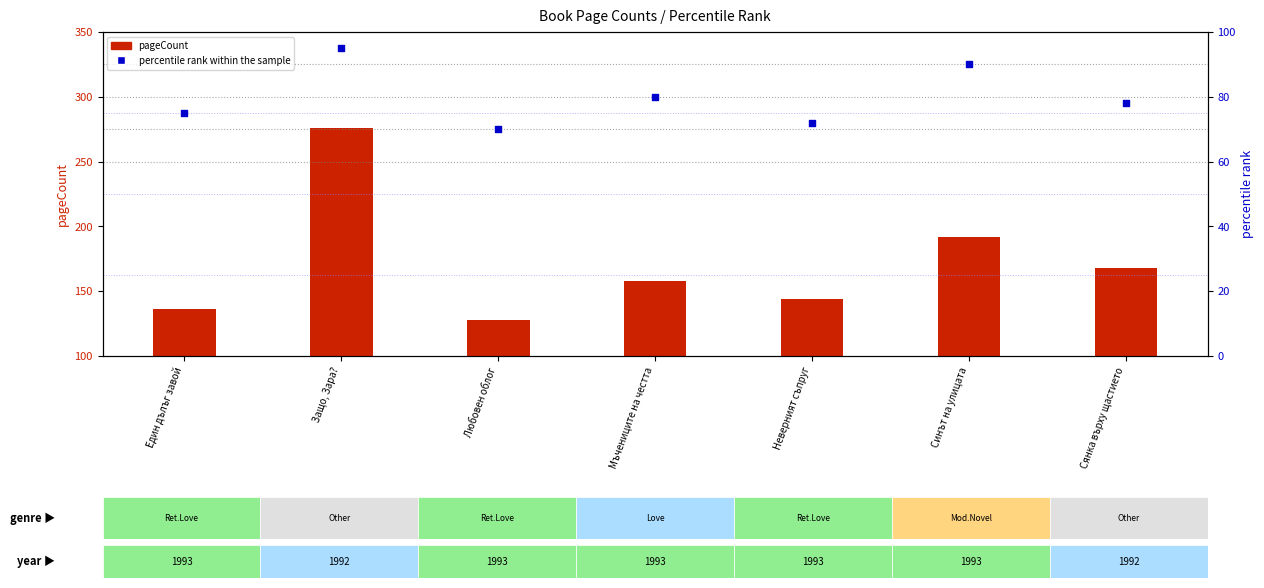

At how many categories does at least one series exceed 122?

7